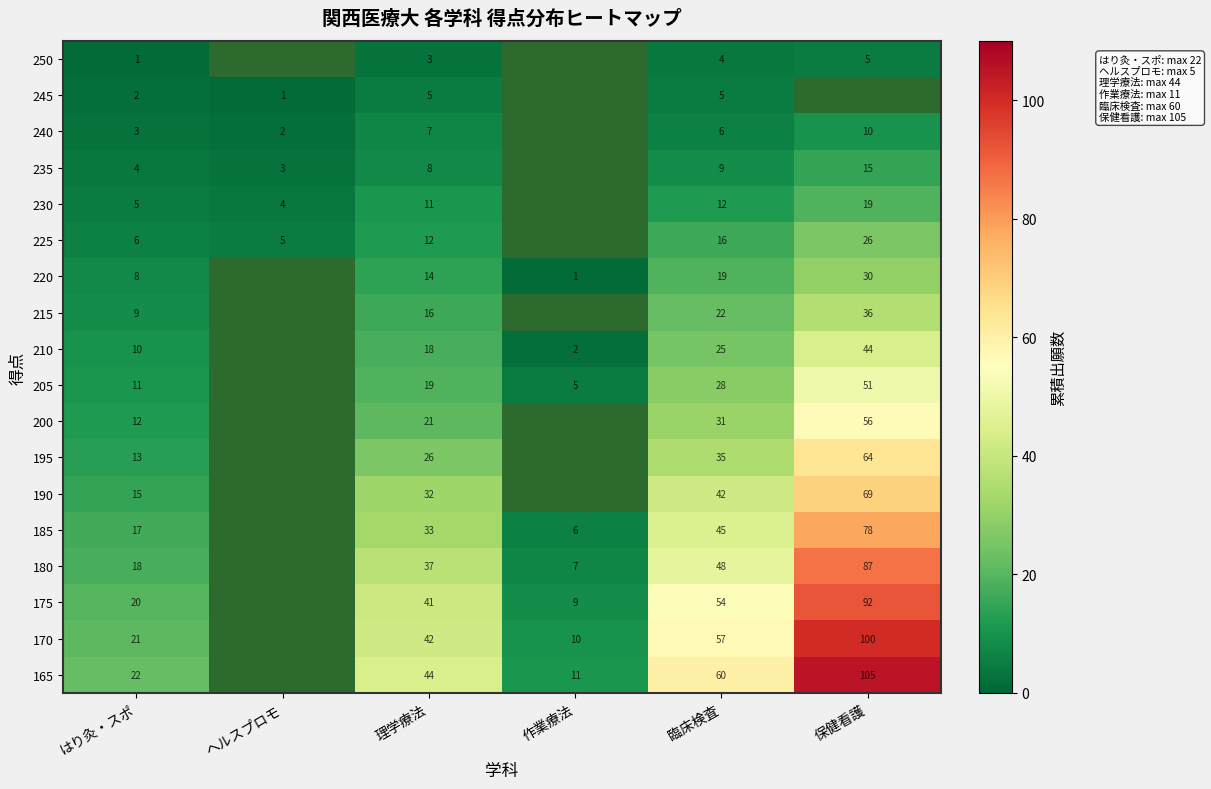

Count the number of categories in the chart.

6